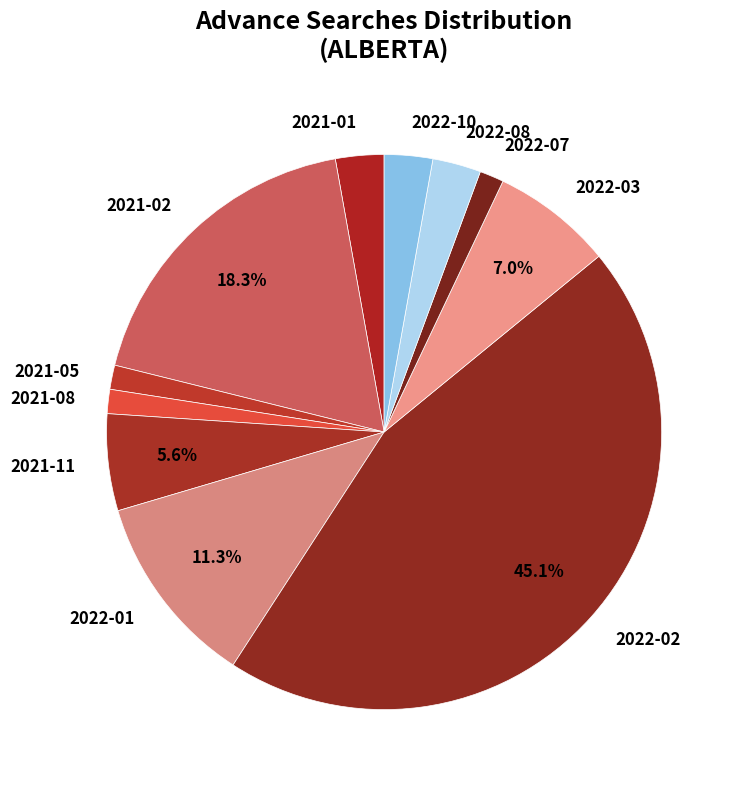

Which slice is the largest?

2022-02